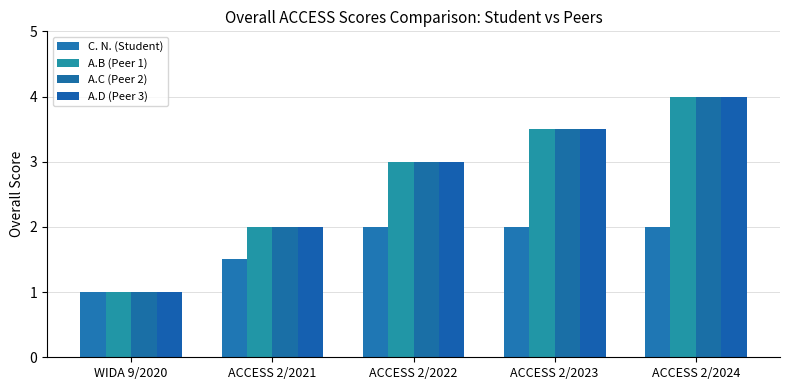

Which series has the largest total across all categories?

A.B (Peer 1)